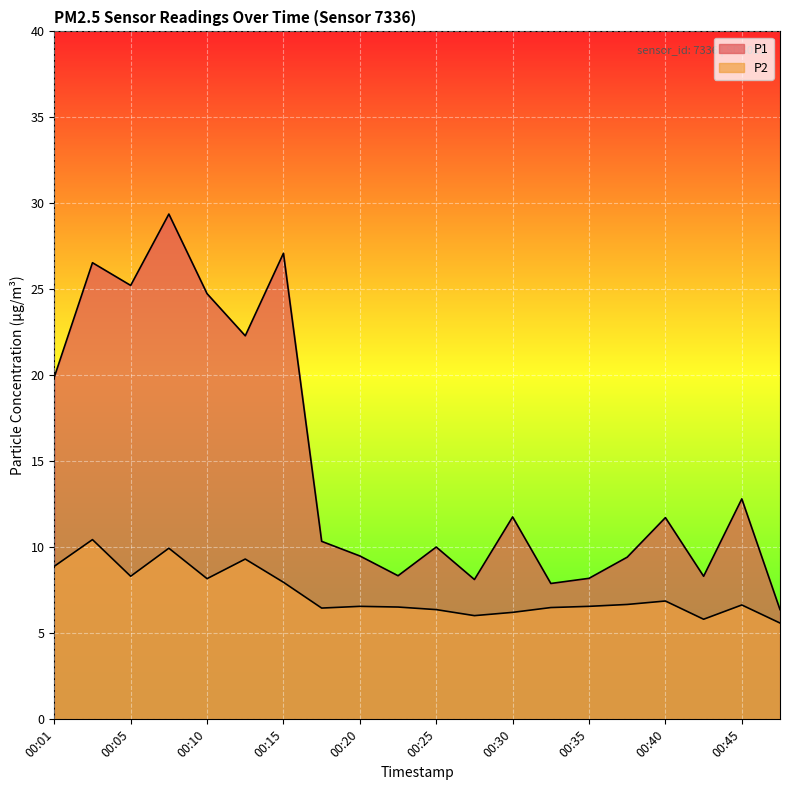

Which category has the lowest value across all series?

00:47